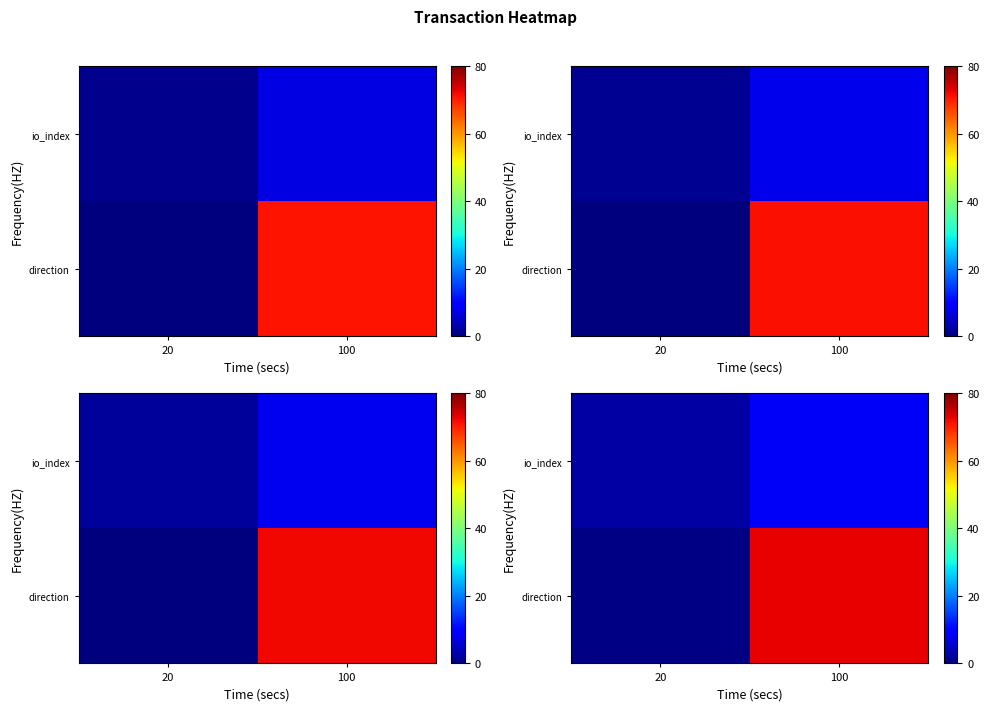

Which category has the highest value across all series?

100